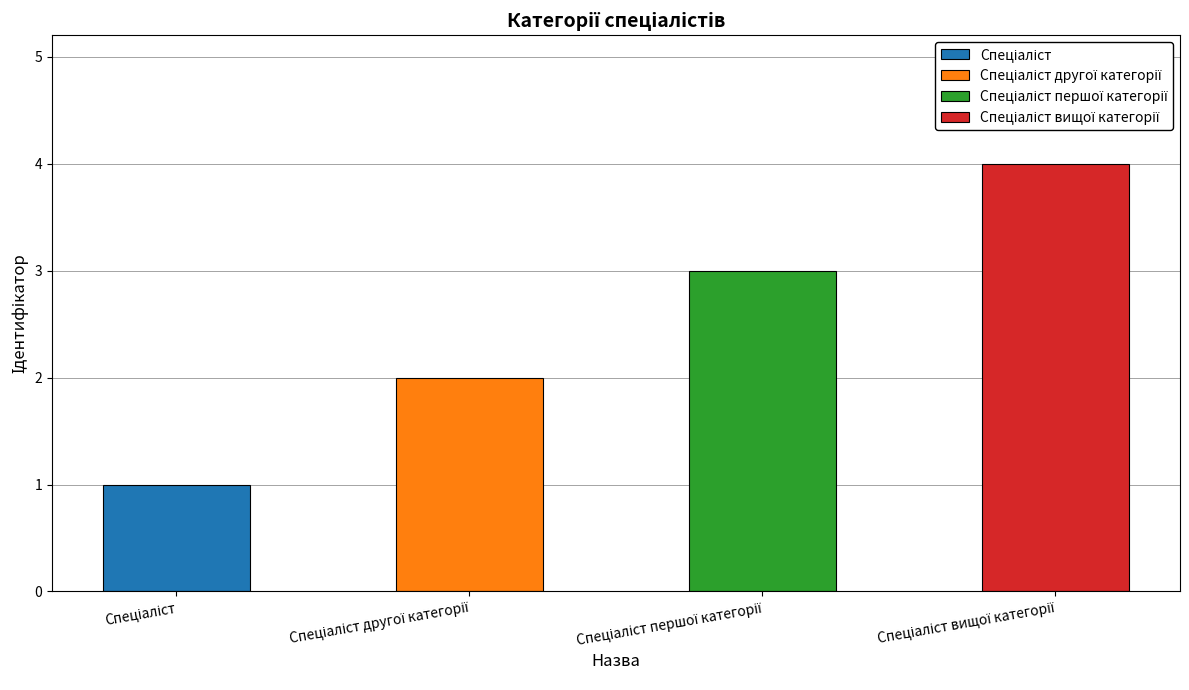

Reading left to right, what are all the values shown in this chart?

Спеціаліст=1	Спеціаліст другої категорії=2	Спеціаліст першої категорії=3	Спеціаліст вищої категорії=4